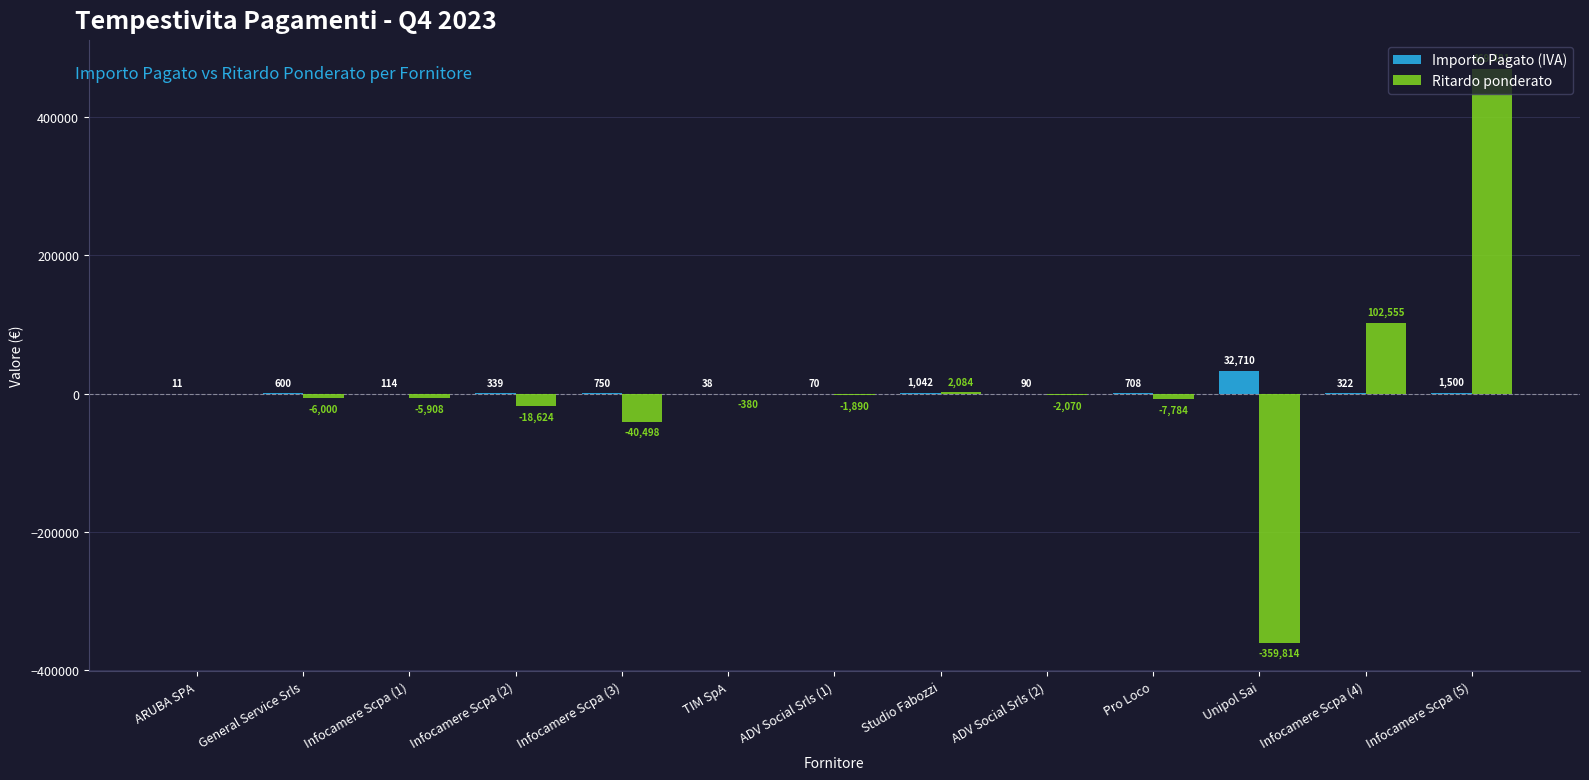

What are all the series names shown in the legend?

Importo Pagato (IVA), Ritardo ponderato